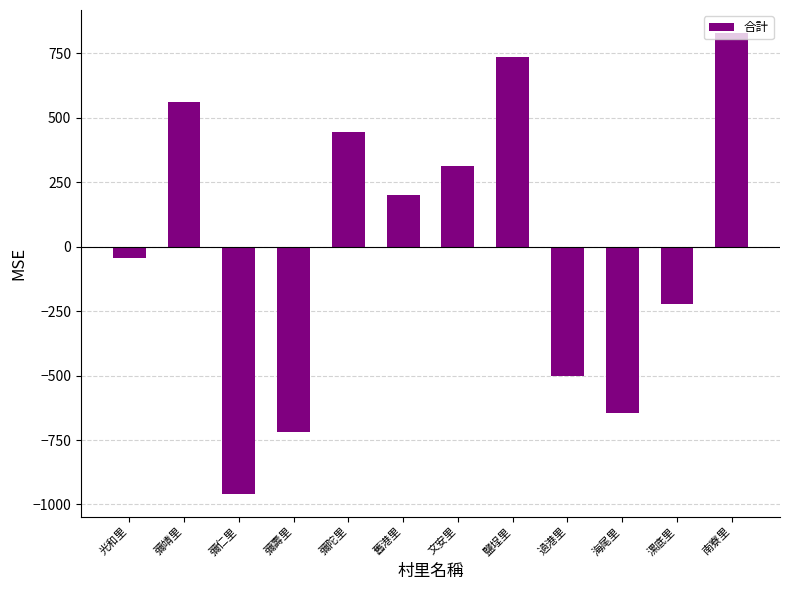

Is it true that the value at 鹽埕里 is 1306.2?

False